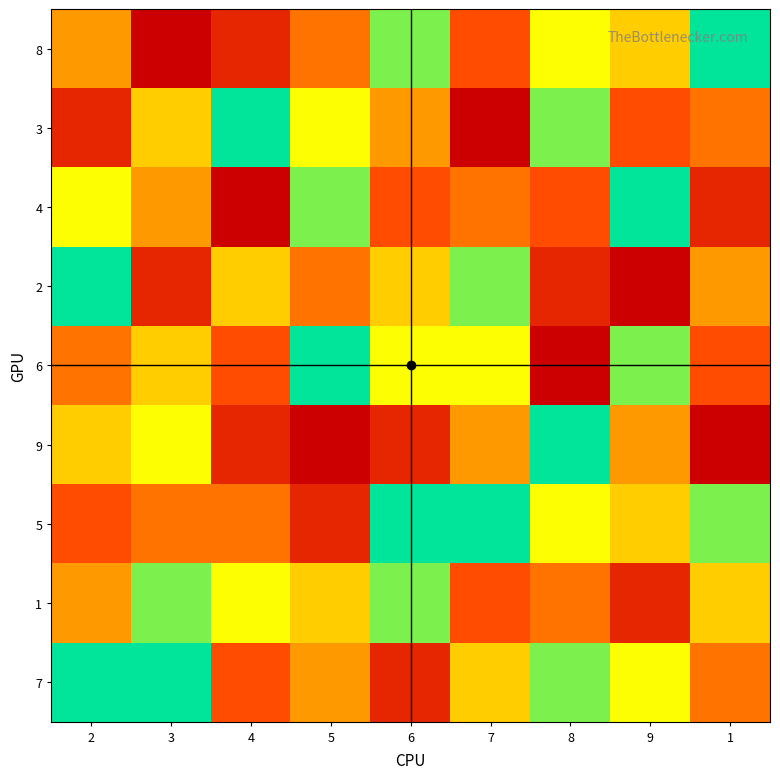

List the series in order of their peak value, highest first.

8, 3, 4, 2, 6, 9, 5, 7, 1